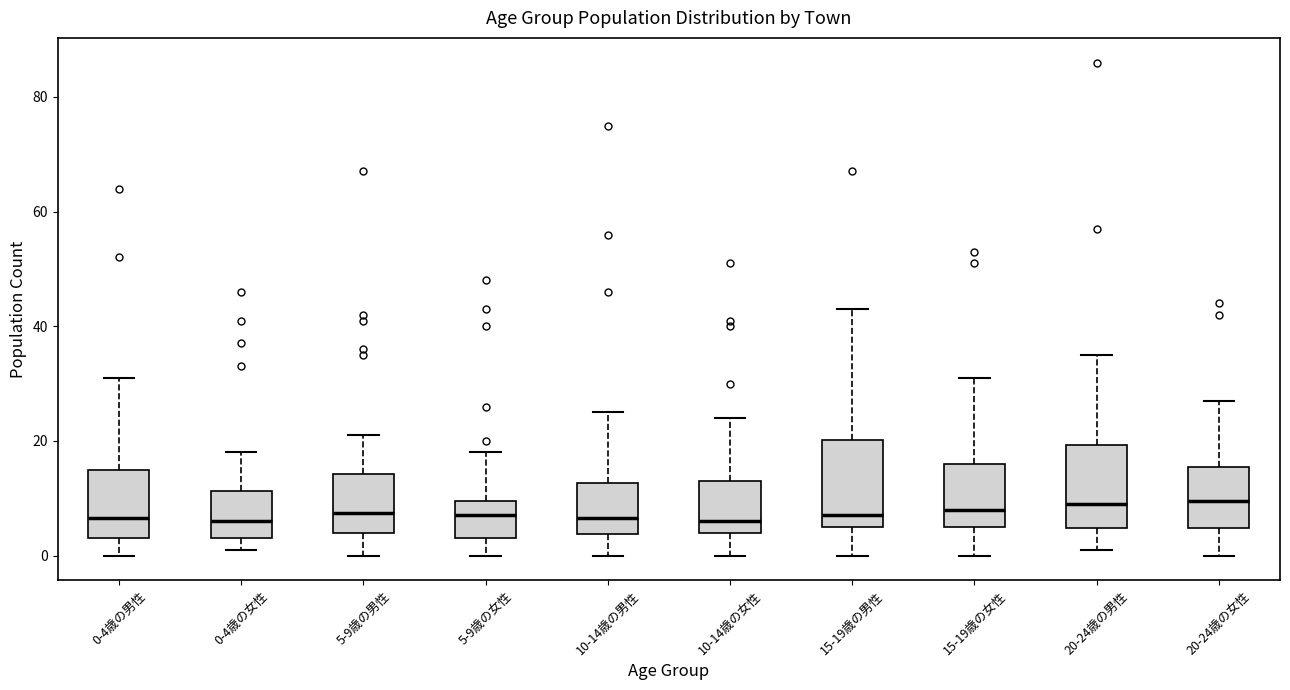

Reading left to right, transcribe this box plot: for each box, give where its median line is, the range the box spans, and where its two whiskers end, as read against the y-axis. The values are not printed on the chart, so give them approximately, as read against the axis.

0-4歳の男性: median 6, box 4 to 16, whiskers 0 to 32
0-4歳の女性: median 6, box 4 to 12, whiskers 2 to 18
5-9歳の男性: median 8, box 4 to 14, whiskers 0 to 22
5-9歳の女性: median 8, box 4 to 10, whiskers 0 to 18
10-14歳の男性: median 6, box 4 to 12, whiskers 0 to 26
10-14歳の女性: median 6, box 4 to 14, whiskers 0 to 24
15-19歳の男性: median 8, box 6 to 20, whiskers 0 to 44
15-19歳の女性: median 8, box 6 to 16, whiskers 0 to 32
20-24歳の男性: median 10, box 4 to 20, whiskers 2 to 36
20-24歳の女性: median 10, box 4 to 16, whiskers 0 to 28